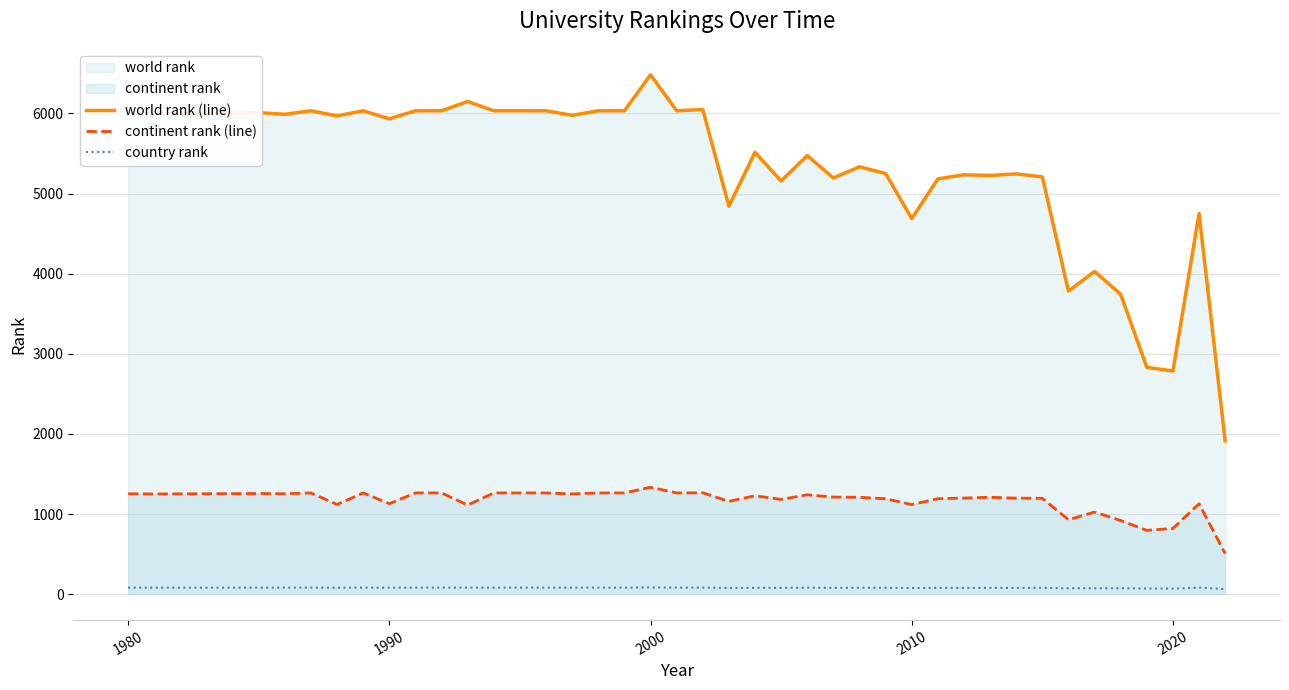

What is the difference between the maximum and minimum values in the continent rank (line) series?

828